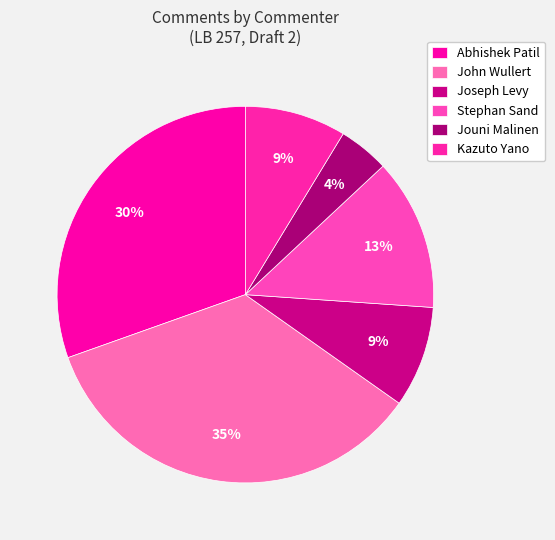

Is Kazuto Yano the majority of the pie?

No